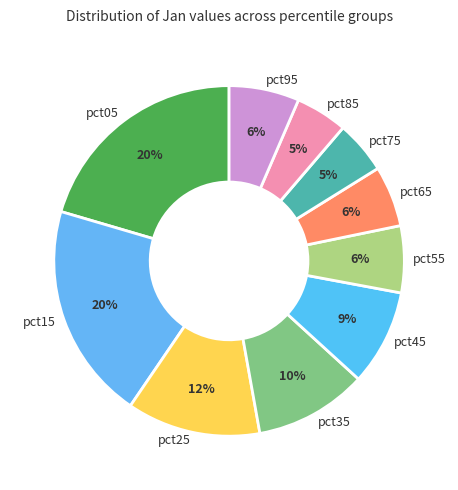

How many segments does this pie chart have?

10